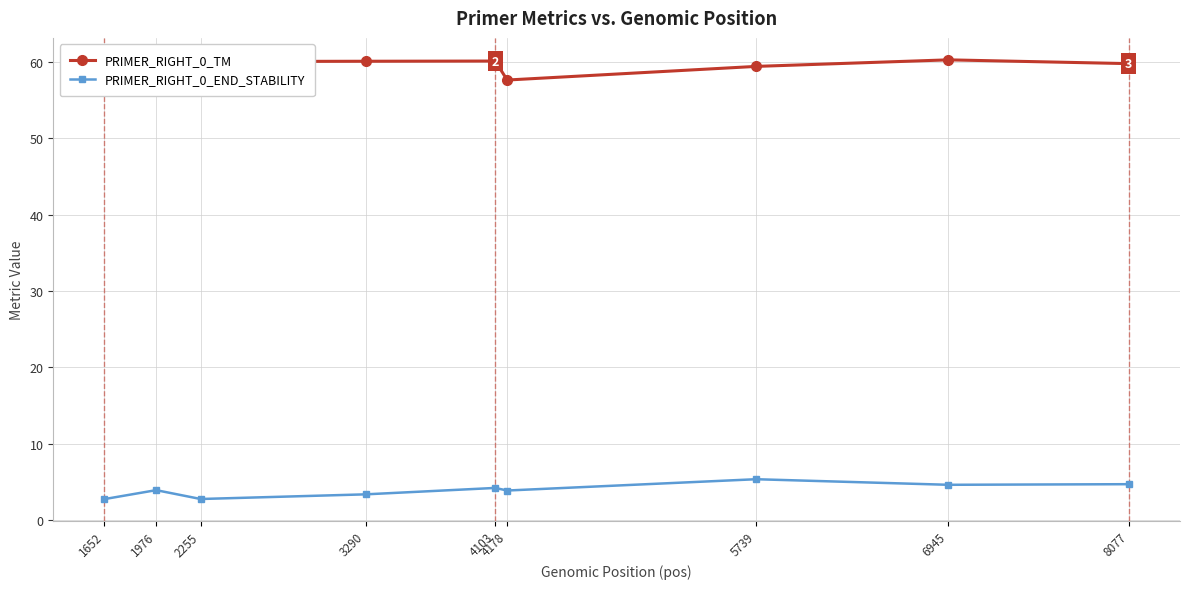

What is the difference between the highest and lowest values at 6945?

55.6